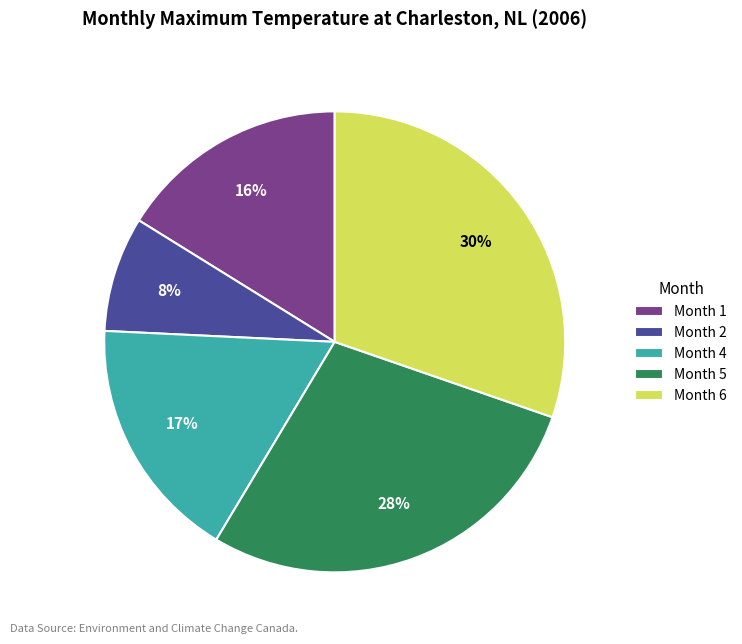

To the nearest percent, what is the difference between the Month 5 and Month 2 slice percentages?

20%